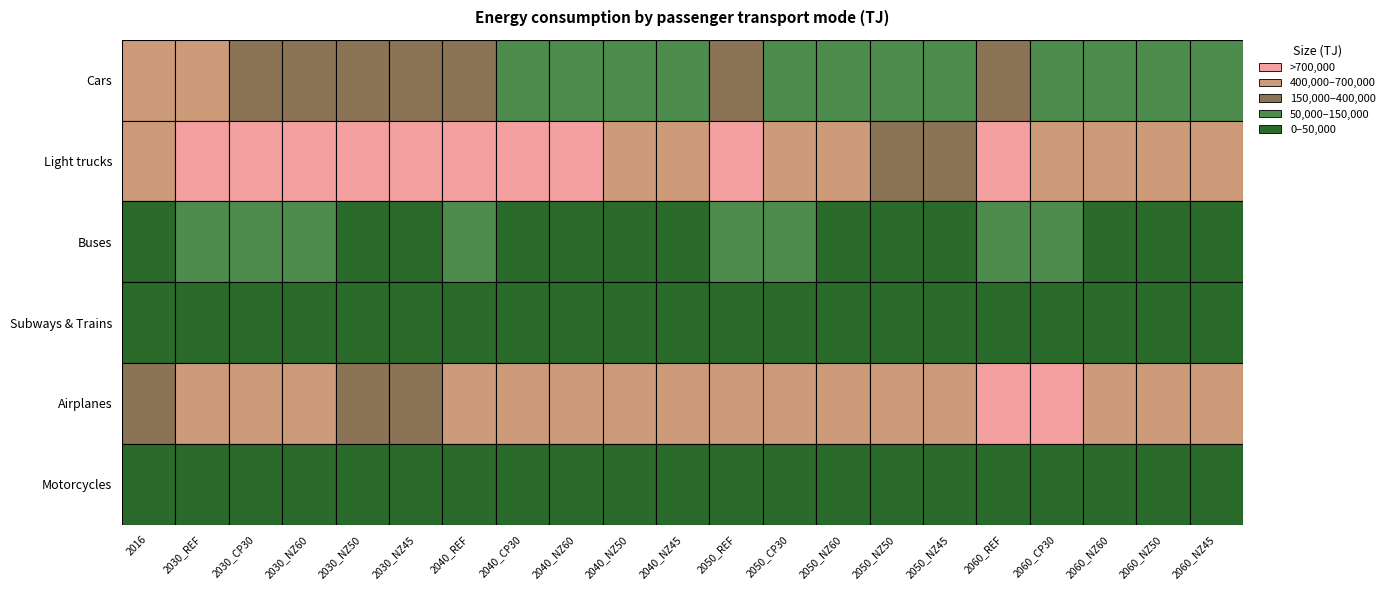

Reading right to left, list all the values displayed in this chart.

Cars: 83354.5	83437.3	82772.1	94697.8	258598.2	92382.3	90873.5	94194.7	103545.4	279404.6	105721.8	105776.8	110813.0	118427.1	302944.9	341582.8	346093.8	368616.8	355835.5	427141.2	518243.5
Light trucks: 460167.6	410499.0	466196.2	502959.2	1191917.6	363964.1	375905.7	687428.5	596715.4	989579.2	435259.1	617389.7	776906.3	779054.7	825284.3	735408.1	736626.3	751368.4	759331.4	759928.1	528598.0
Buses: 44438.8	43735.8	42483.0	54031.0	102904.8	38141.5	33803.9	40491.4	50472.5	90388.1	33593.0	34998.3	36429.8	48986.5	76340.6	46153.2	49325.3	56424.3	50489.6	65452.2	44908.0
Subways & Trains: 12847.8	12847.8	12864.7	15002.1	15002.1	11099.8	11046.6	11074.4	12876.6	12876.6	9302.9	9325.0	9458.0	10775.4	10775.4	7928.0	7981.3	8247.1	9013.8	9013.8	5603.4
Airplanes: 645410.6	606235.5	603540.3	795312.8	795884.5	577521.2	541302.6	605158.2	641557.2	653089.4	460676.1	491416.1	521025.1	549139.6	552337.8	383643.5	397466.8	426571.1	426024.9	431266.4	253561.6
Motorcycles: 10369.6	8115.7	10145.5	8369.2	20761.4	12739.3	11496.4	14012.9	12308.7	16896.0	12769.2	13020.9	13098.6	13146.2	13146.2	9555.8	9466.2	9681.8	9684.0	9684.0	5272.1